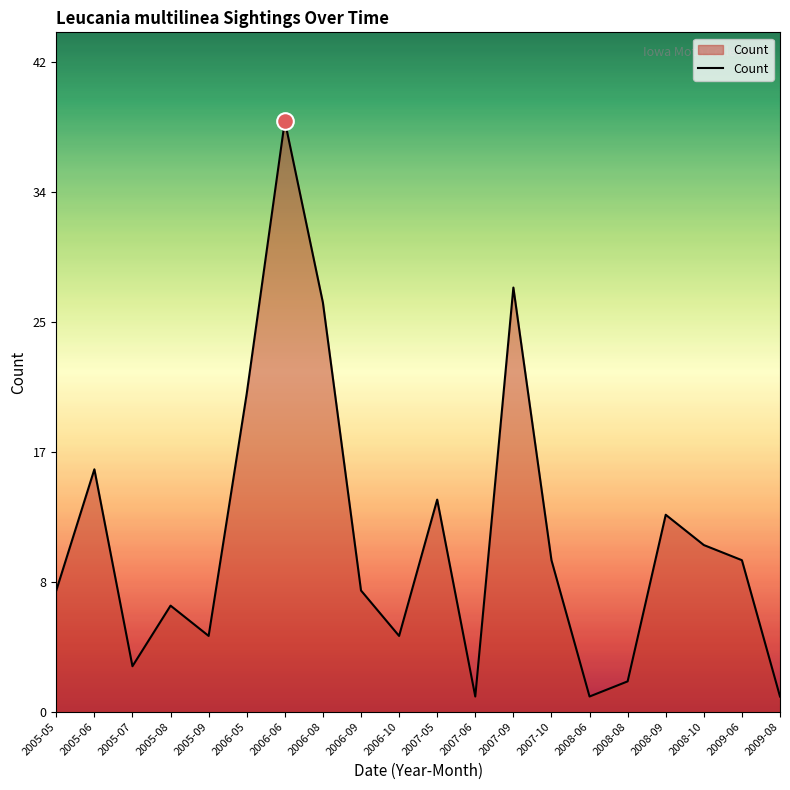

Does the chart have visible grid lines?

No